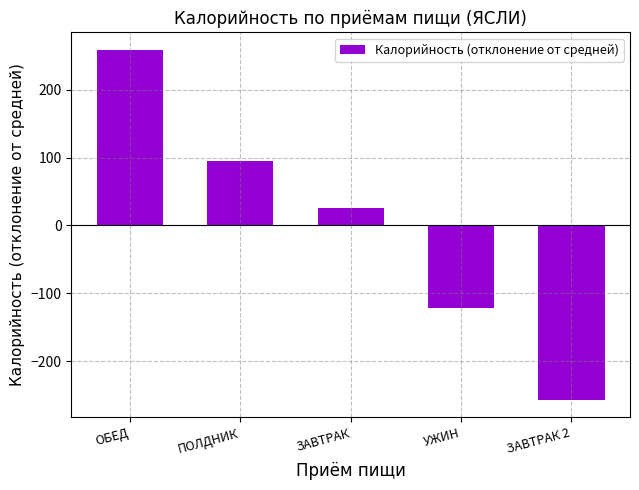

What is the difference between the values at ПОЛДНИК and УЖИН?

216.7